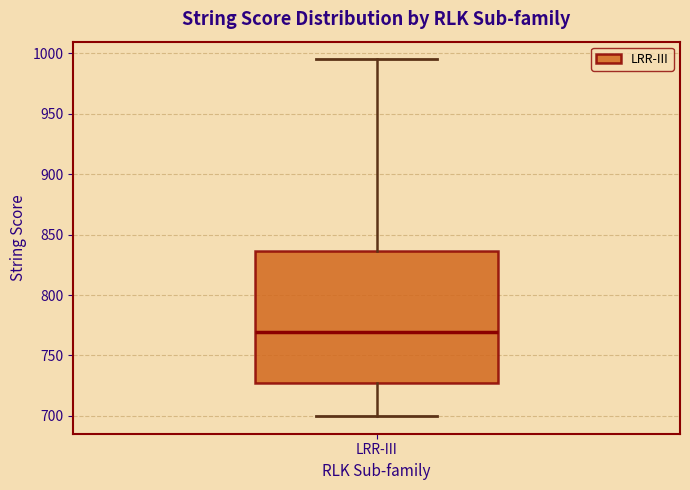

Transcribe this box plot: give where the median line is, the range the box spans, and where the two whiskers end, as read against the y-axis. The values are not printed on the chart, so give them approximately, as read against the axis.

median 770, box 725 to 835, whiskers 700 to 995